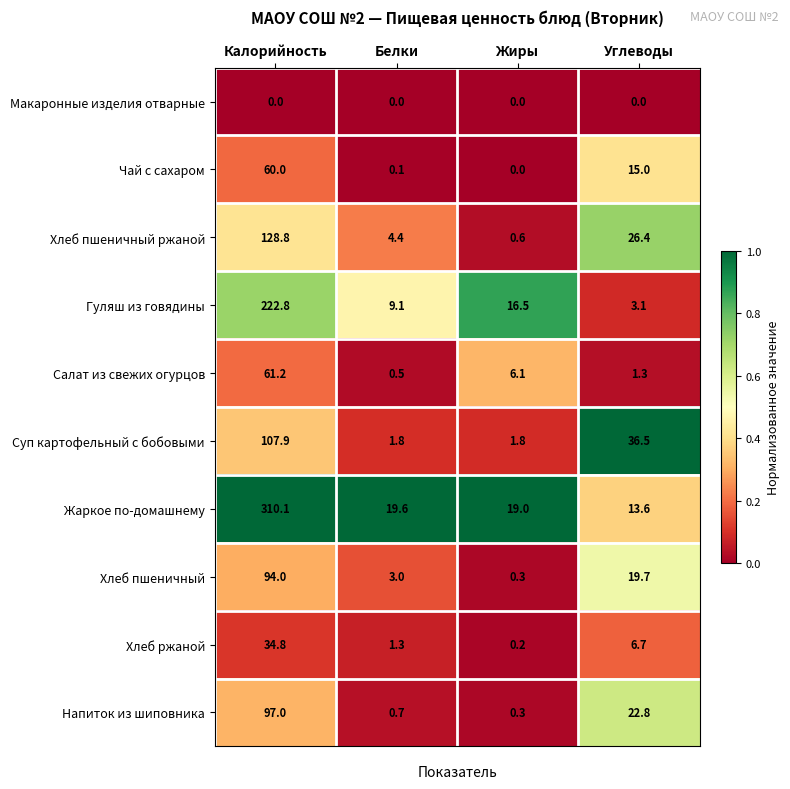

List the series in order of their peak value, lowest first.

Макаронные изделия отварные, Хлеб ржаной, Чай с сахаром, Салат из свежих огурцов, Хлеб пшеничный, Напиток из шиповника, Суп картофельный с бобовыми, Хлеб пшеничный ржаной, Гуляш из говядины, Жаркое по-домашнему